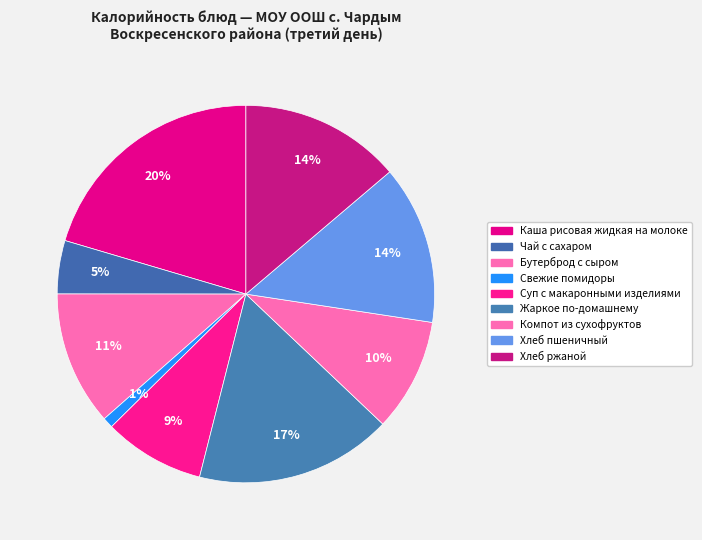

Count the number of slices in the pie.

9